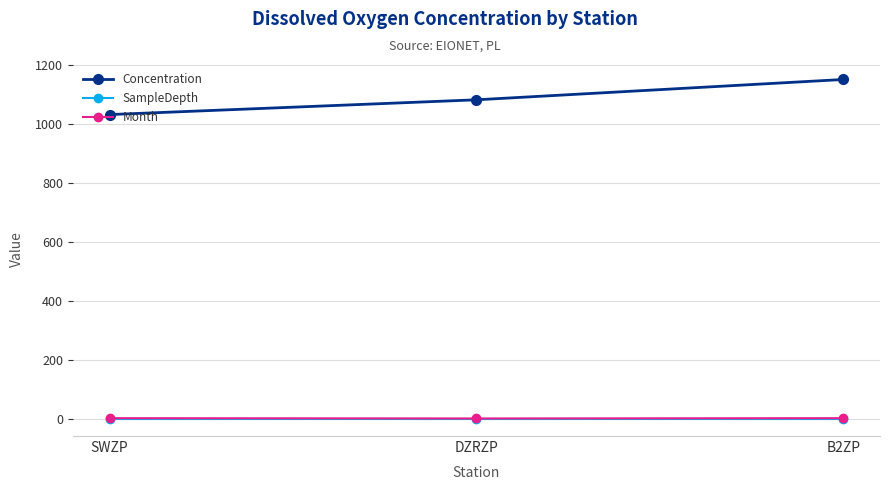

What is the approximate value of SampleDepth at B2ZP?

1.0